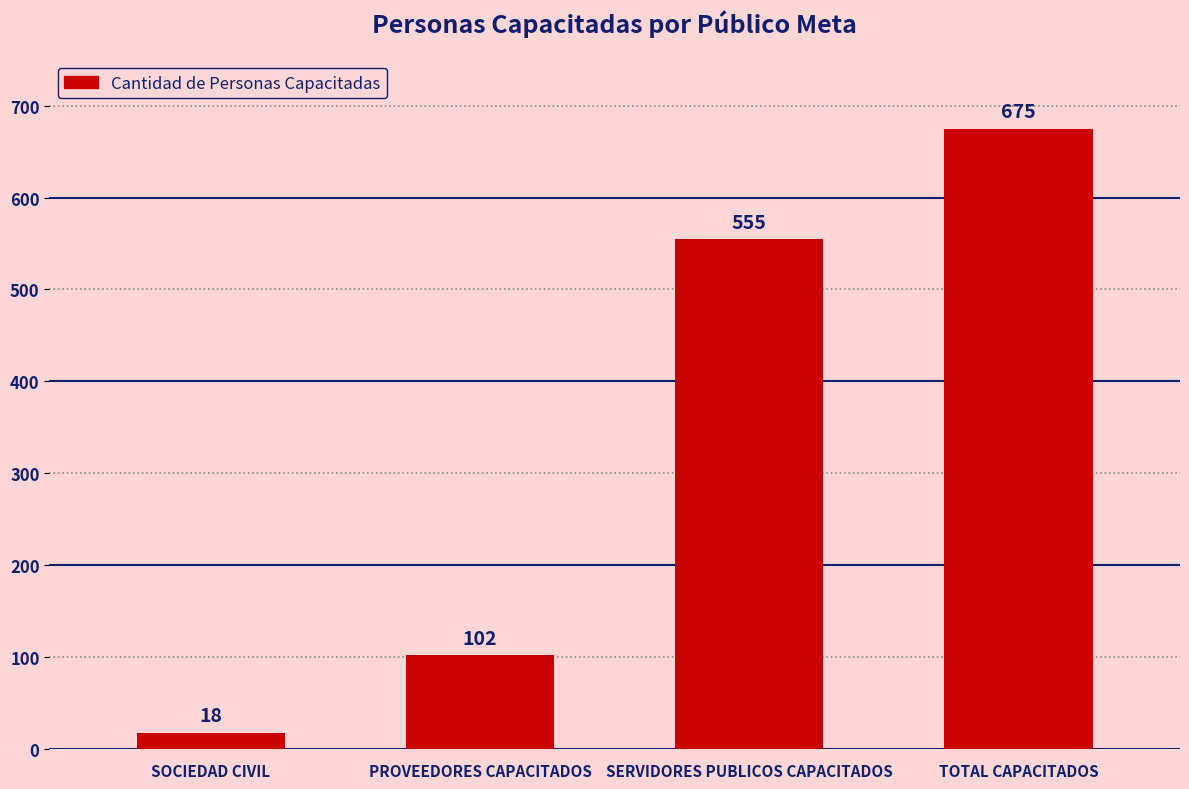

What value does the data have at PROVEEDORES CAPACITADOS?

102